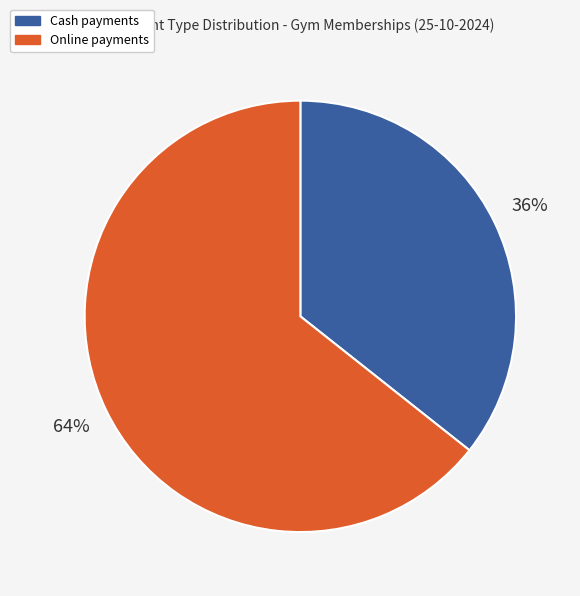

True or false: Online payments accounts for 52% of the total.

False